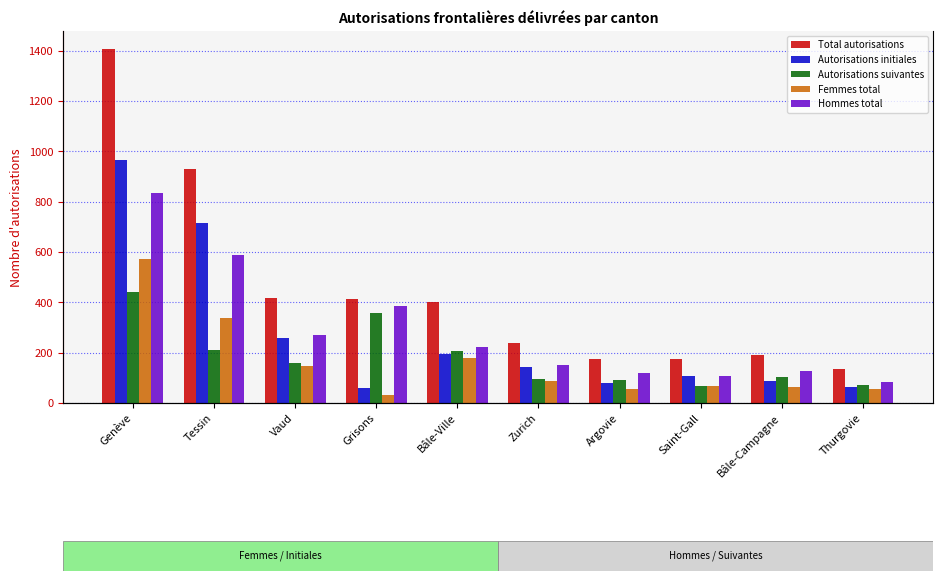

Which category has the highest value in the Femmes total series?

Genève